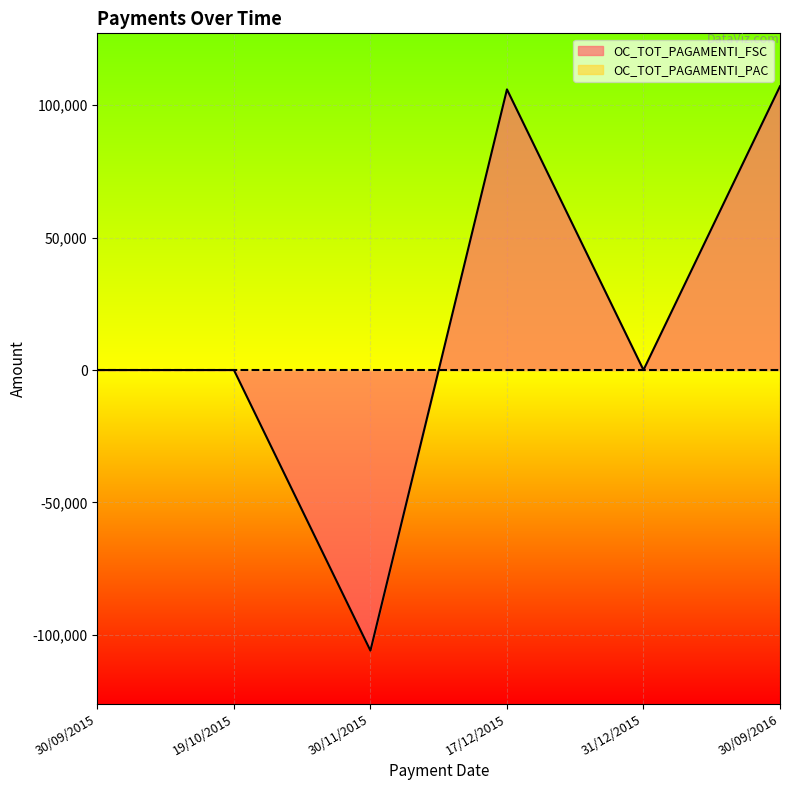

Is it true that the value at 30/11/2015 is -68550.9?

False